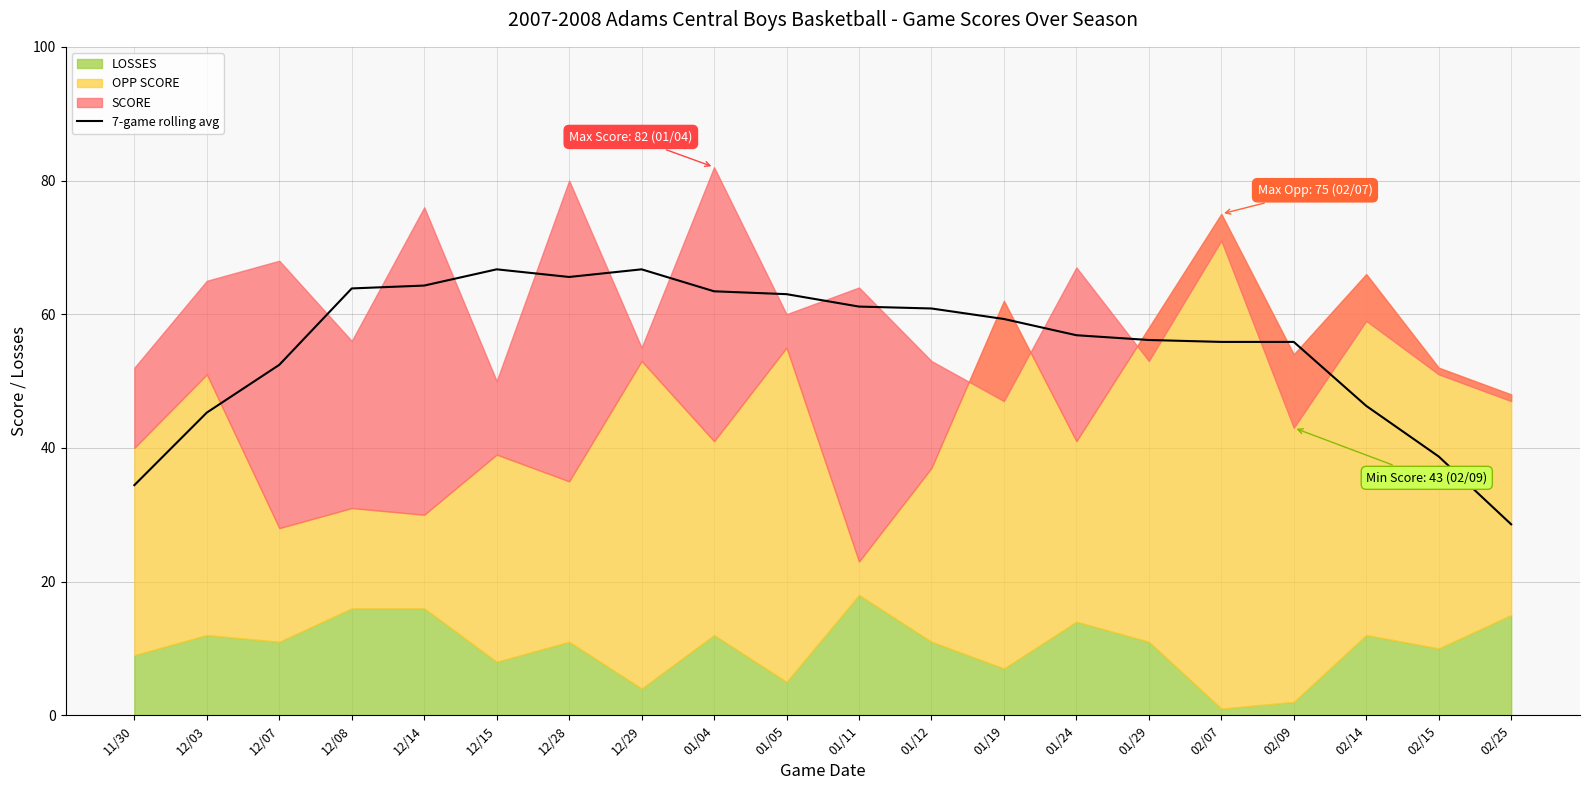

What is the value of the 12th point from the left?

60.9